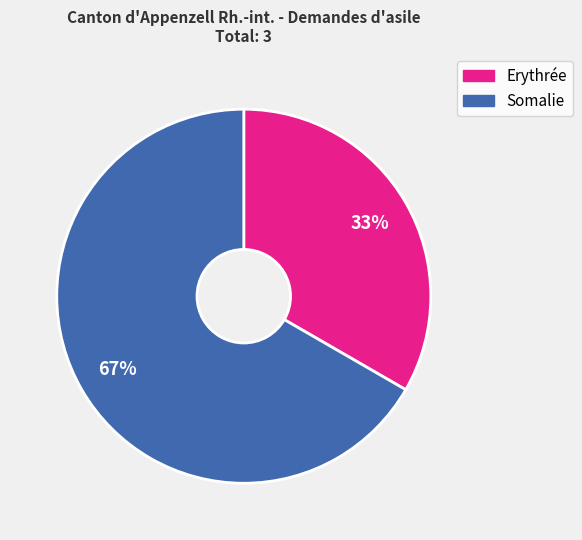

The Somalie slice represents 67% of the pie. True or false?

True